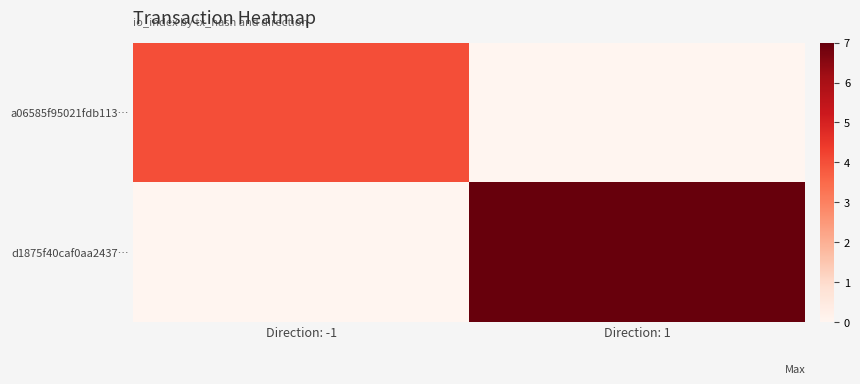

Reading right to left, transcribe all the data shown in this chart.

a06585f95021fdb113…: Direction: 1=0	Direction: -1=4
d1875f40caf0aa2437…: Direction: 1=7	Direction: -1=0